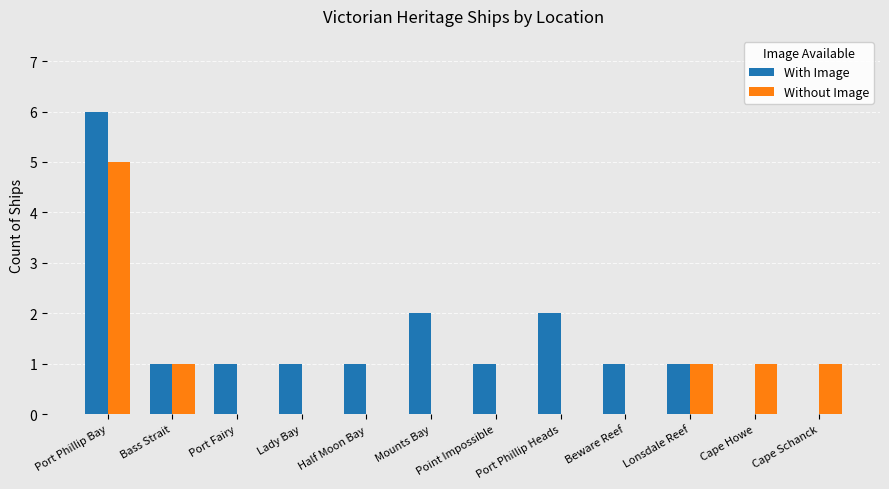

Is the value of With Image at Lady Bay greater than the value of Without Image at Beware Reef?

Yes